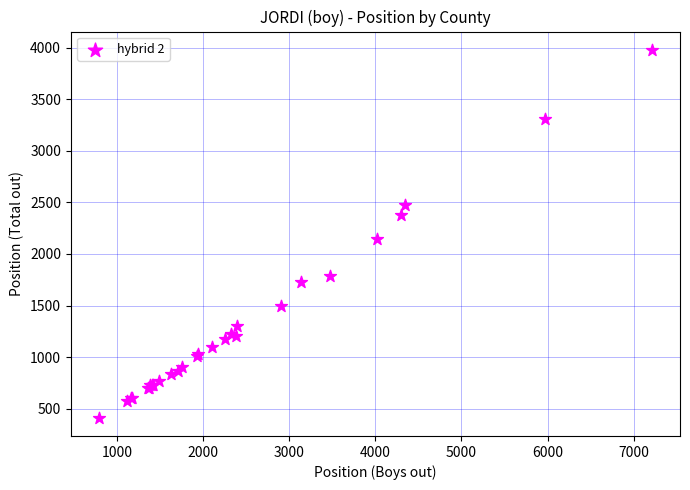

What Y value in the scatter plot is closest to 2196?

2141